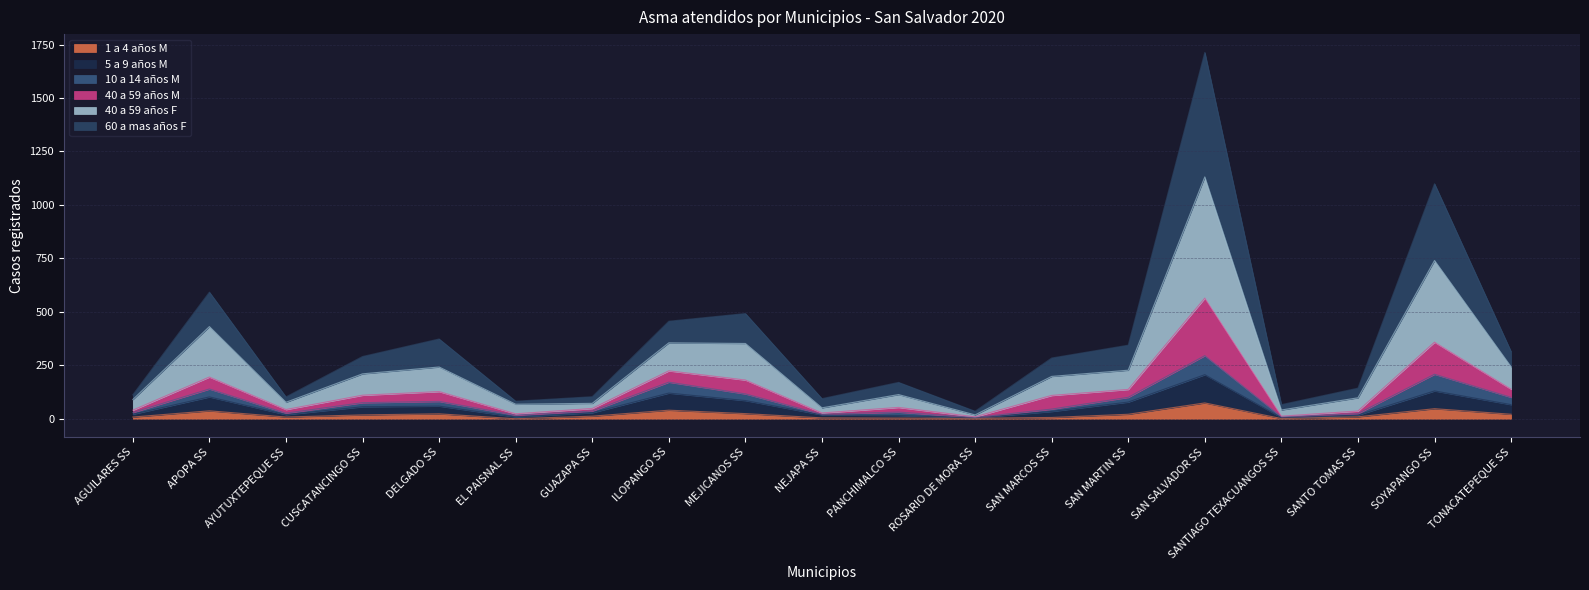

Which label corresponds to the smallest value in the chart?

EL PAISNAL SS